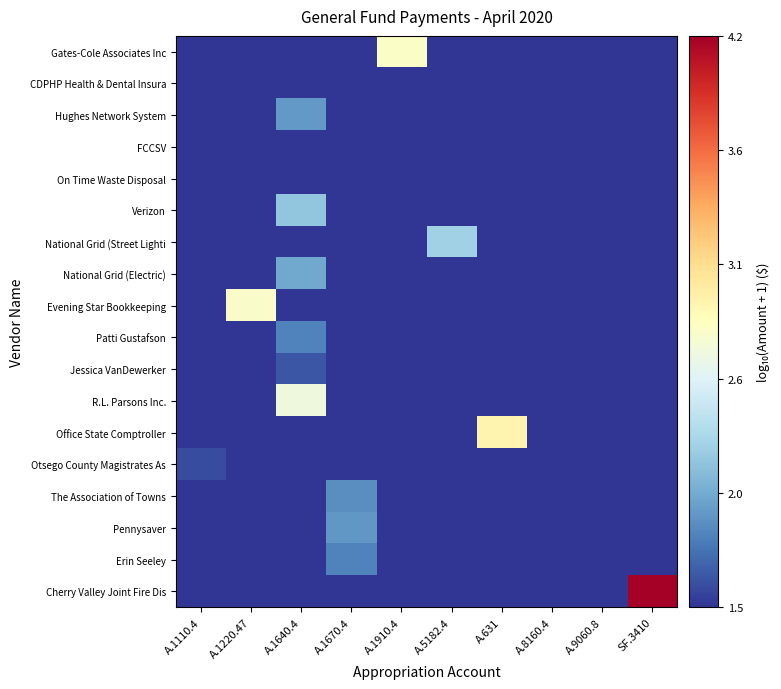

At how many categories does at least one series exceed 3?

1